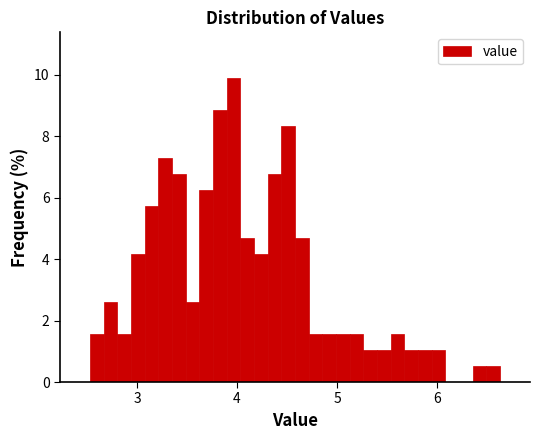

Read against the x-axis, roughly where is the centre of the tallest bar?

4.0